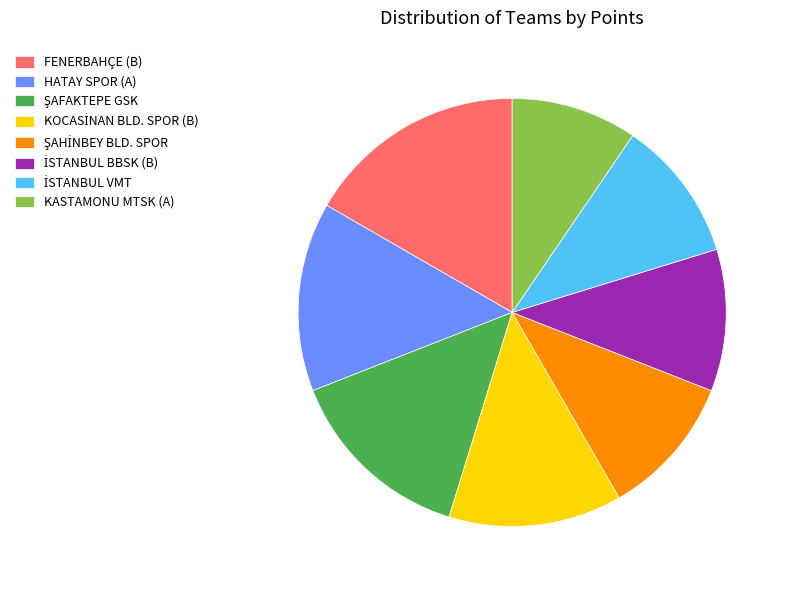

Which slice is the smallest?

KASTAMONU MTSK (A)